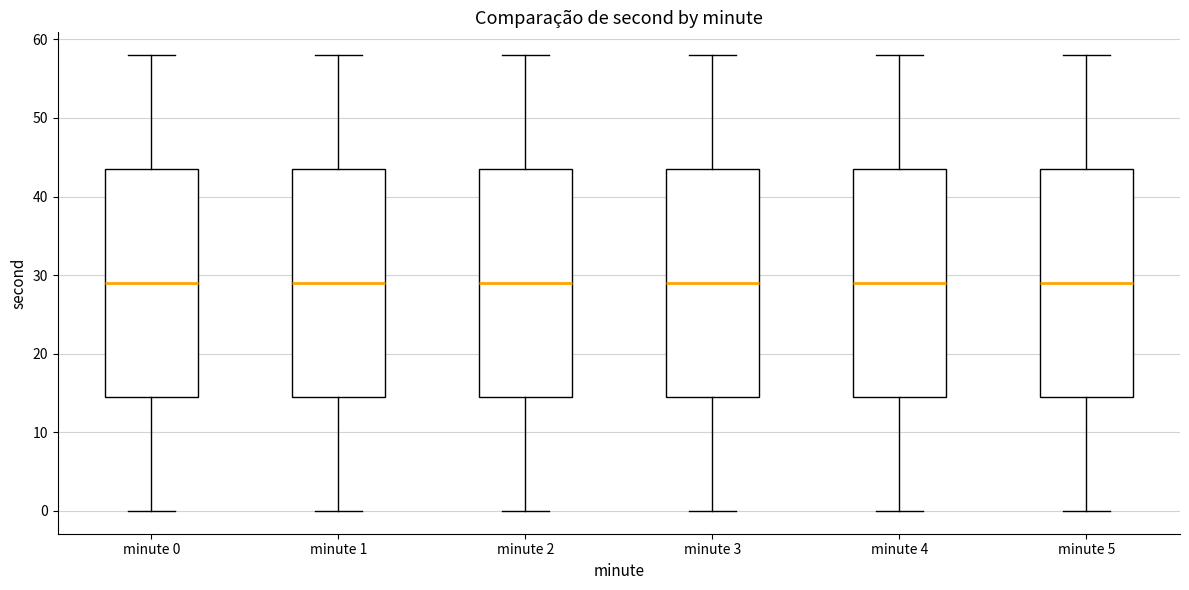

Reading left to right, transcribe this box plot: for each box, give where its median line is, the range the box spans, and where its two whiskers end, as read against the y-axis. The values are not printed on the chart, so give them approximately, as read against the axis.

minute 0: median 29, box 15 to 44, whiskers 0 to 58
minute 1: median 29, box 15 to 44, whiskers 0 to 58
minute 2: median 29, box 15 to 44, whiskers 0 to 58
minute 3: median 29, box 15 to 44, whiskers 0 to 58
minute 4: median 29, box 15 to 44, whiskers 0 to 58
minute 5: median 29, box 15 to 44, whiskers 0 to 58